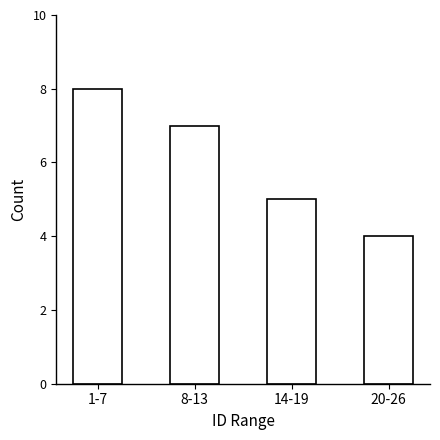

Reading left to right, extract all data points from this chart.

8	7	5	4